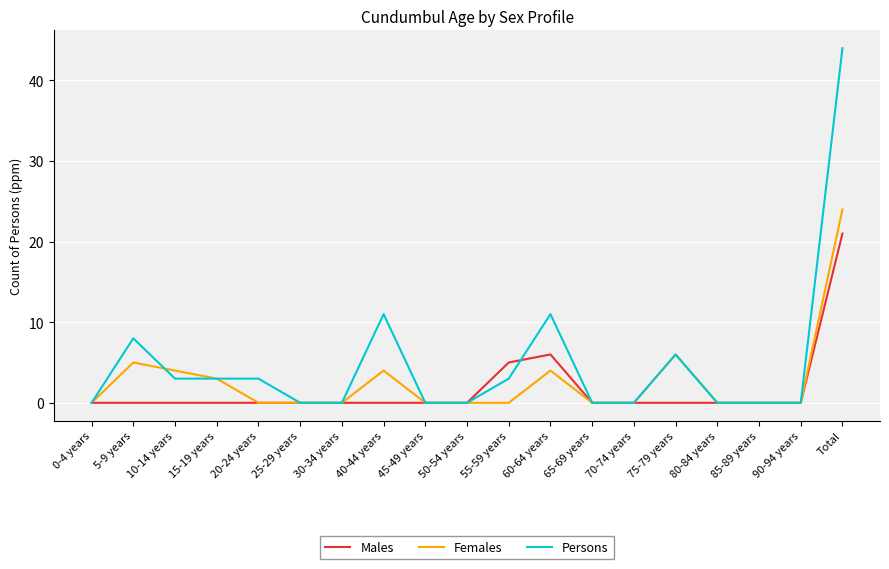

True or false: Persons has more than 2 interior local peaks.

True